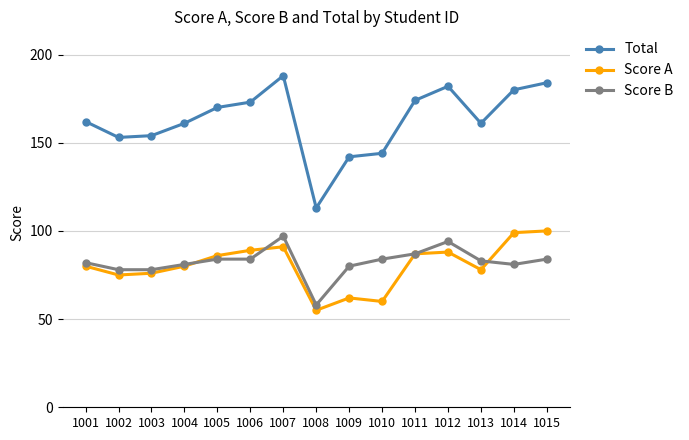

How many lines are shown in the chart?

3